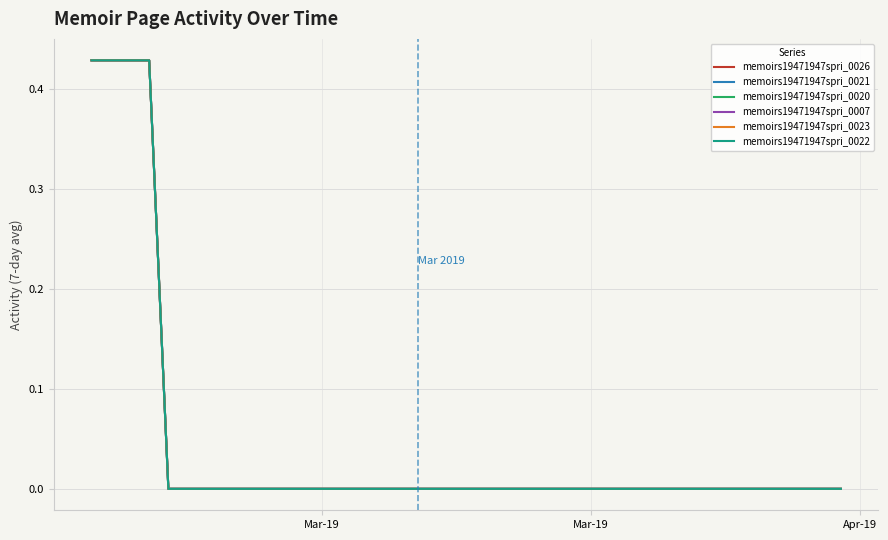

What is the difference between the second highest and minimum values in the memoirs19471947spri_0023 series?

0.4